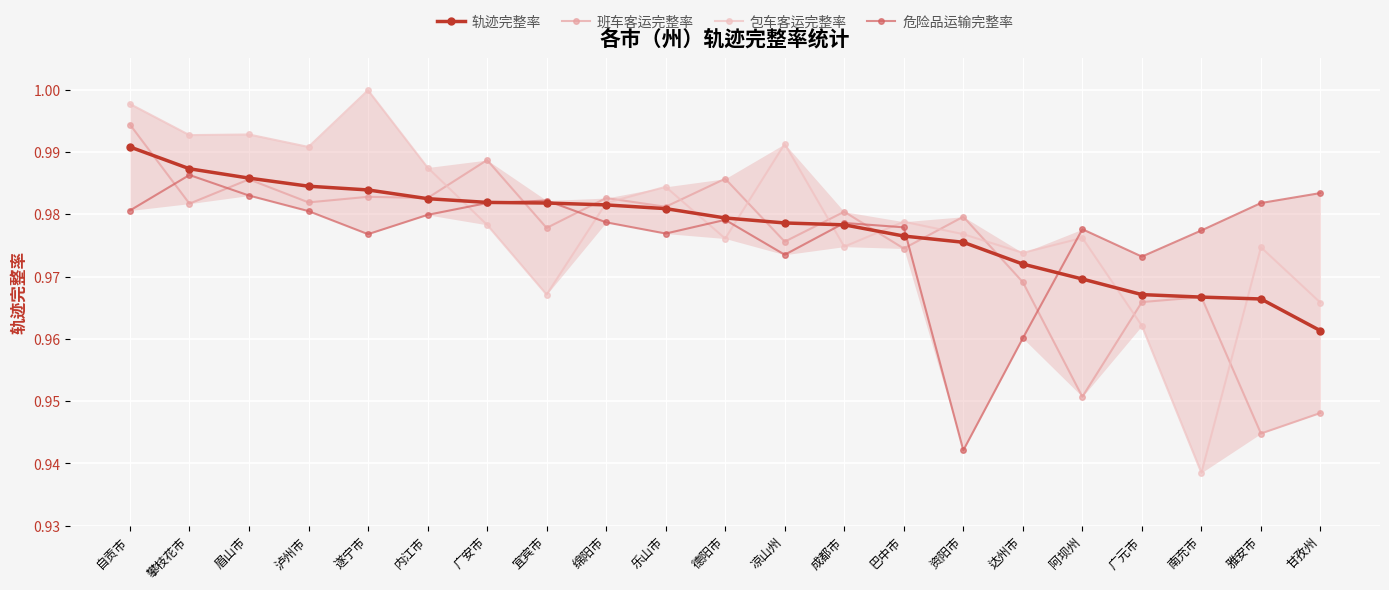

At which label does 班车客运完整率 reach its peak?

自贡市